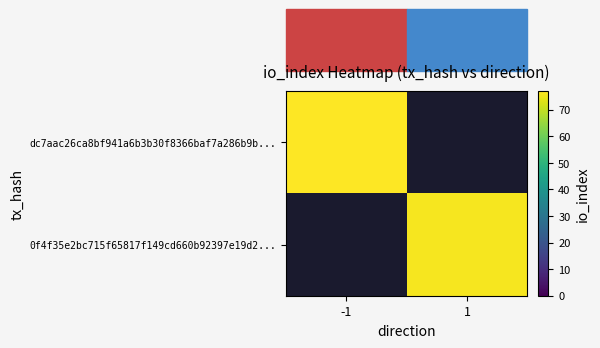

Is the value of 0f4f35e2bc715f65817f149cd660b92397e19d2... at -1 greater than the value of dc7aac26ca8bf941a6b3b30f8366baf7a286b9b... at -1?

No